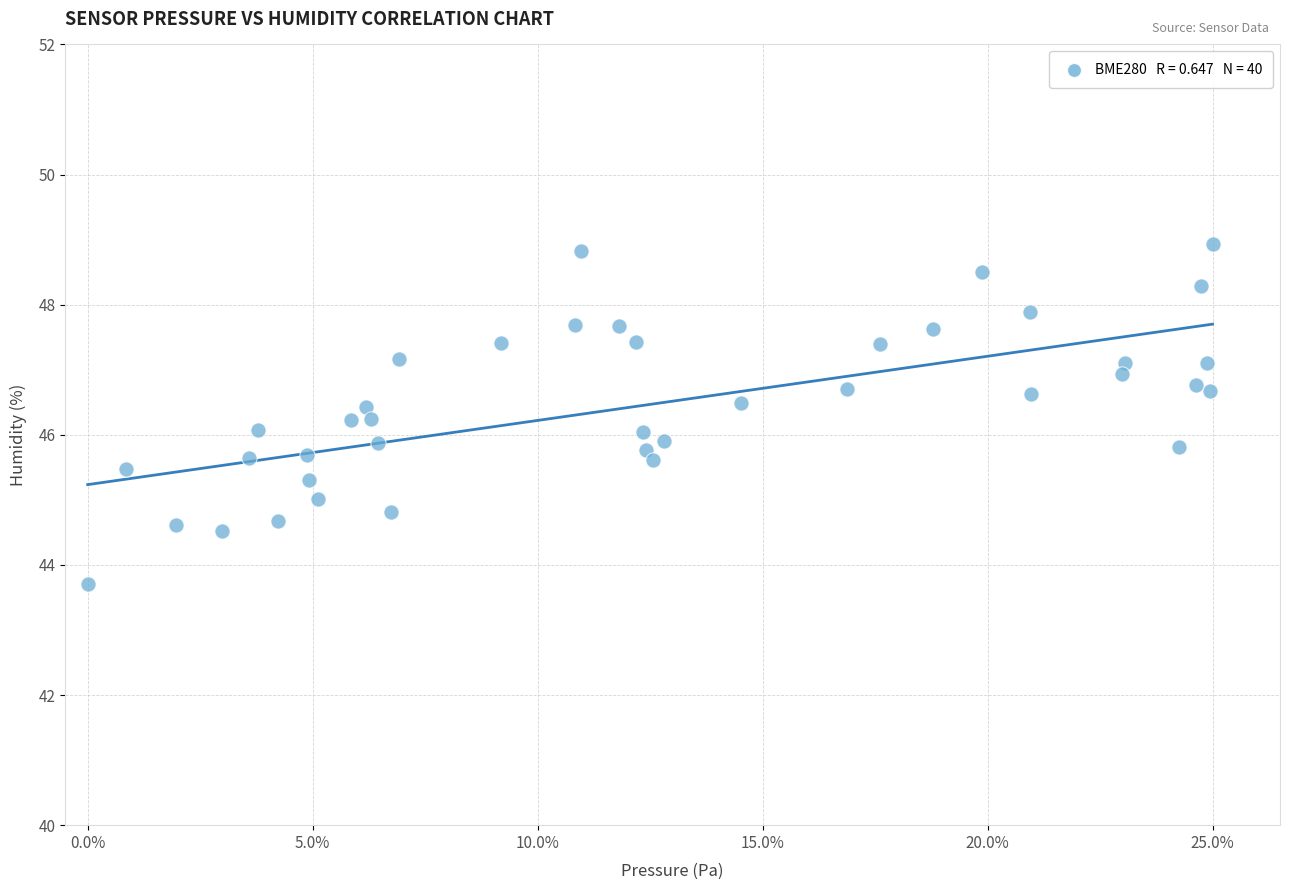

What is the range of Y values (max minus min)?

5.2